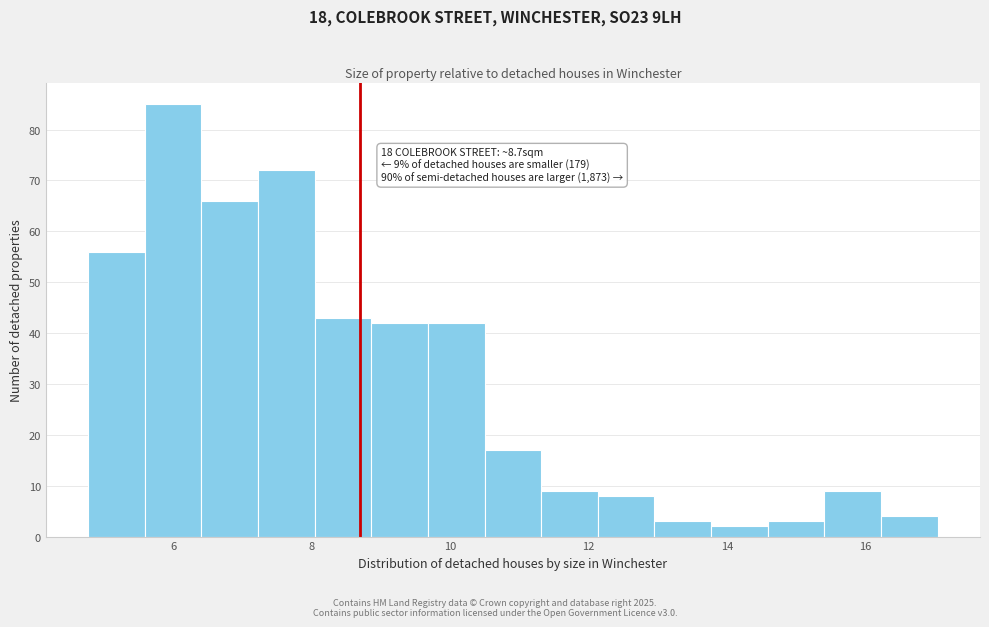

Which range on the x-axis has the tallest bar?

5.6 to 6.4